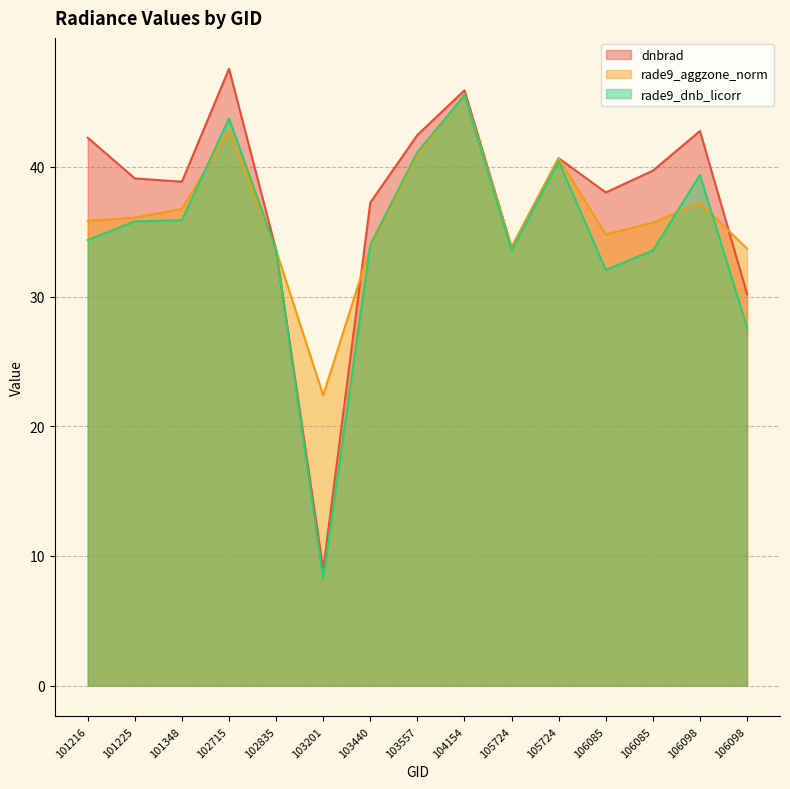

Which series ends up on top after the final intersection of rade9_aggzone_norm and dnbrad?

rade9_aggzone_norm